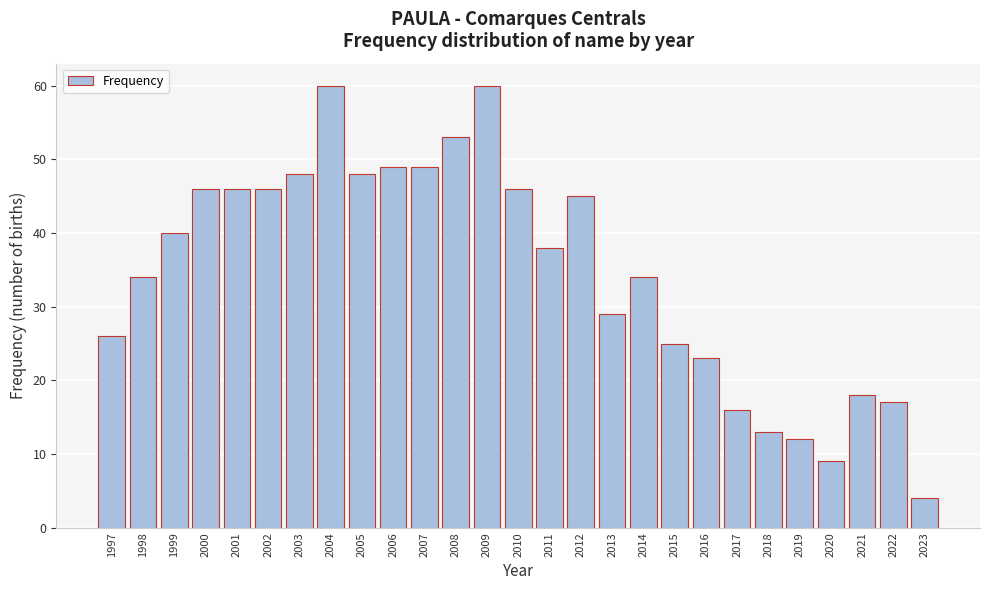

Reading left to right, what are all the values shown in this chart?

1997=26	1998=34	1999=40	2000=46	2001=46	2002=46	2003=48	2004=60	2005=48	2006=49	2007=49	2008=53	2009=60	2010=46	2011=38	2012=45	2013=29	2014=34	2015=25	2016=23	2017=16	2018=13	2019=12	2020=9	2021=18	2022=17	2023=4